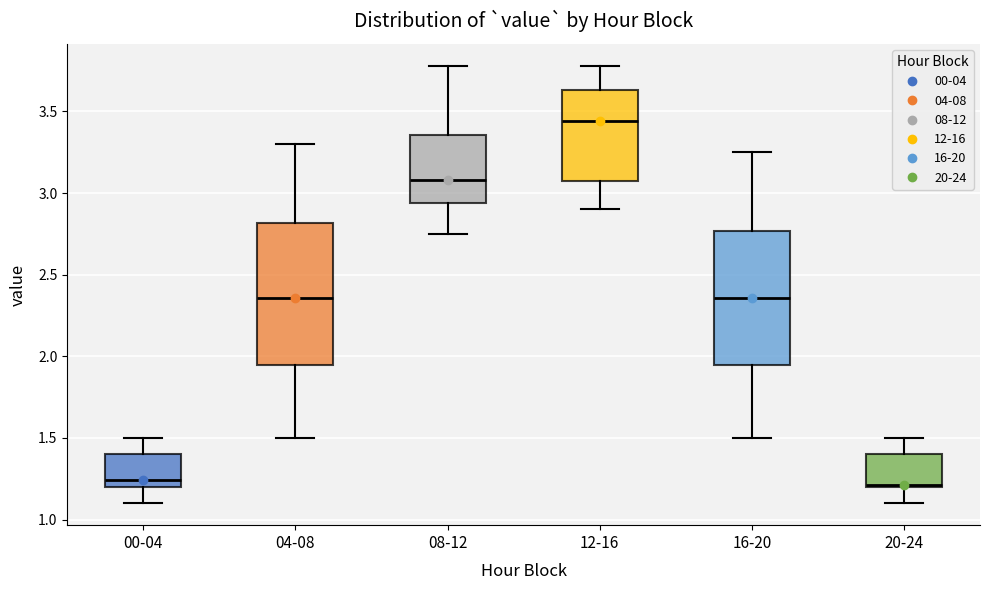

Which box is the tallest, from its lower edge to its upper edge?

04-08